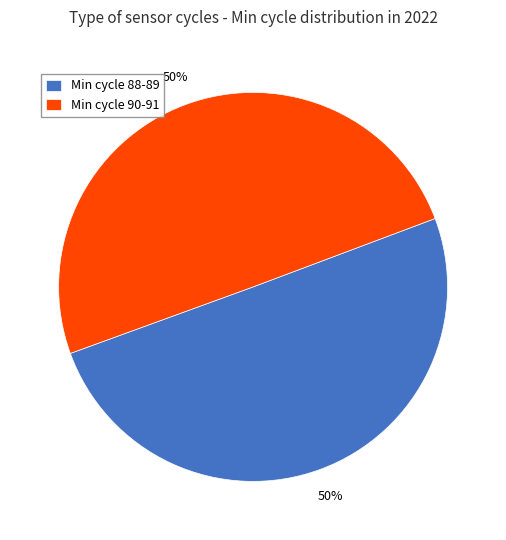

Do Min cycle 88-89 and Min cycle 90-91 together represent more than half of the pie?

Yes